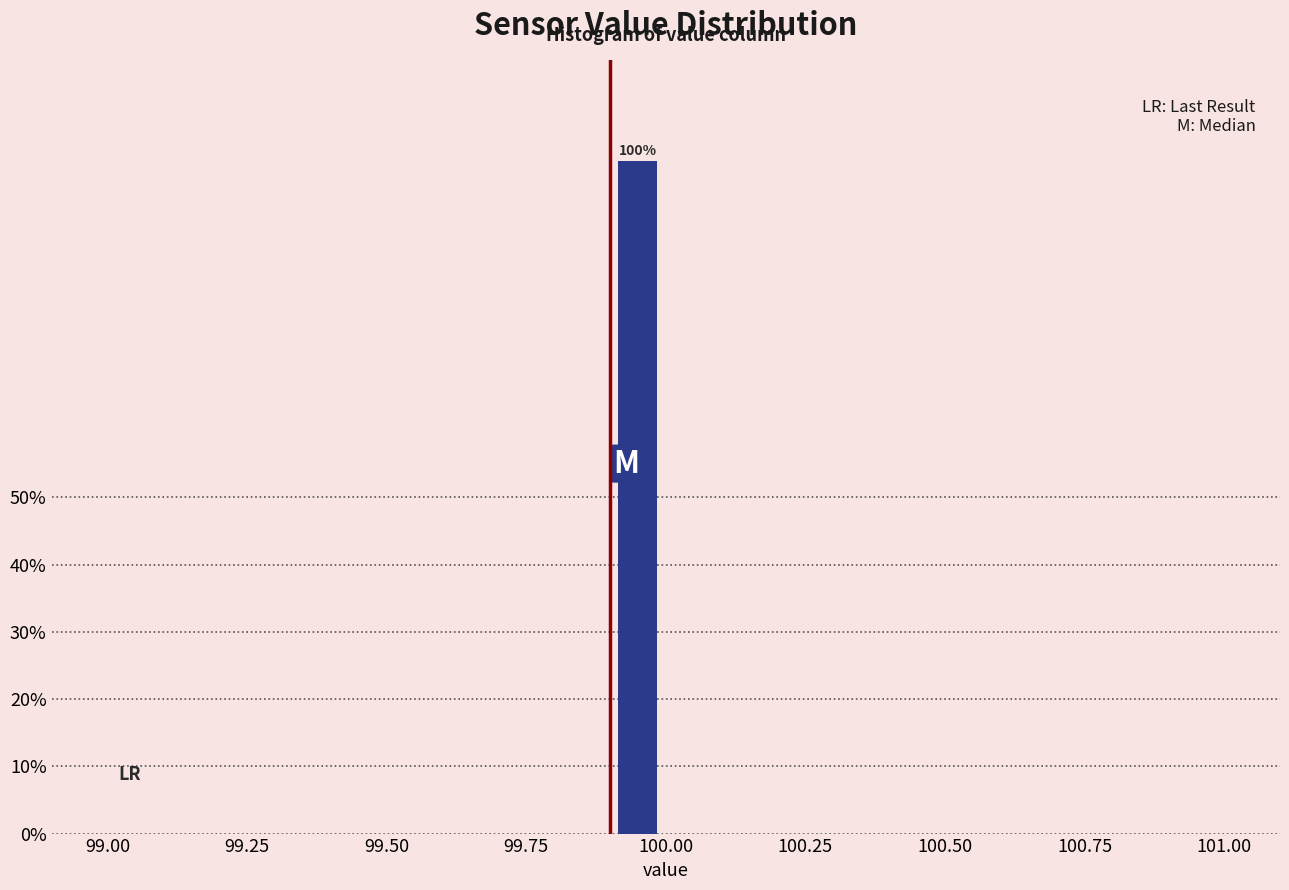

Read against the x-axis, roughly where is the centre of the tallest bar?

99.95